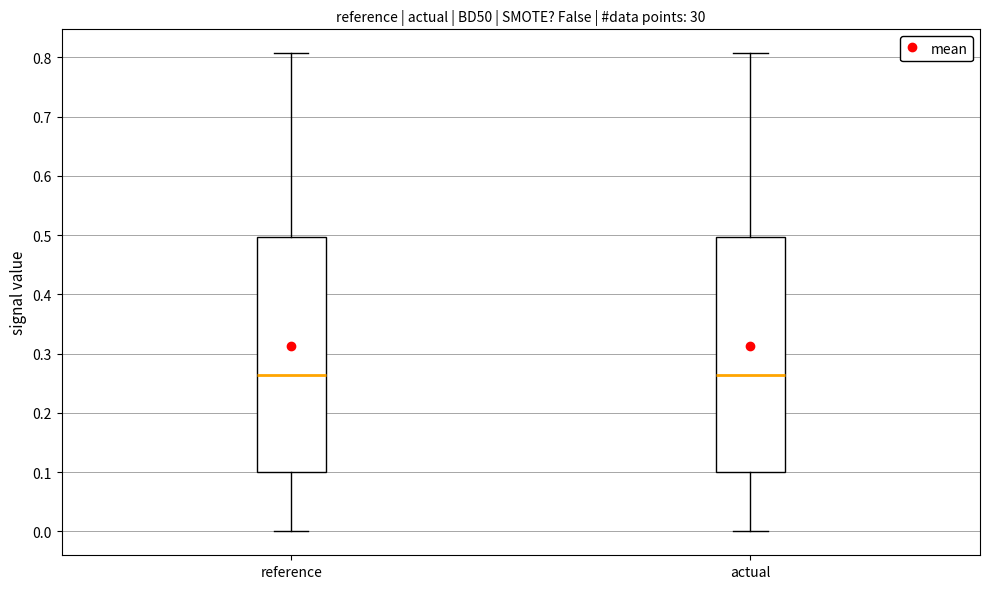

Reading left to right, read every box against the y-axis: the position of its median line, the range the box covers, and the ends of its whiskers. The values are not printed on the chart, so give them approximately, as read against the axis.

reference: median 0.26, box 0.10 to 0.50, whiskers 0.00 to 0.81
actual: median 0.26, box 0.10 to 0.50, whiskers 0.00 to 0.81